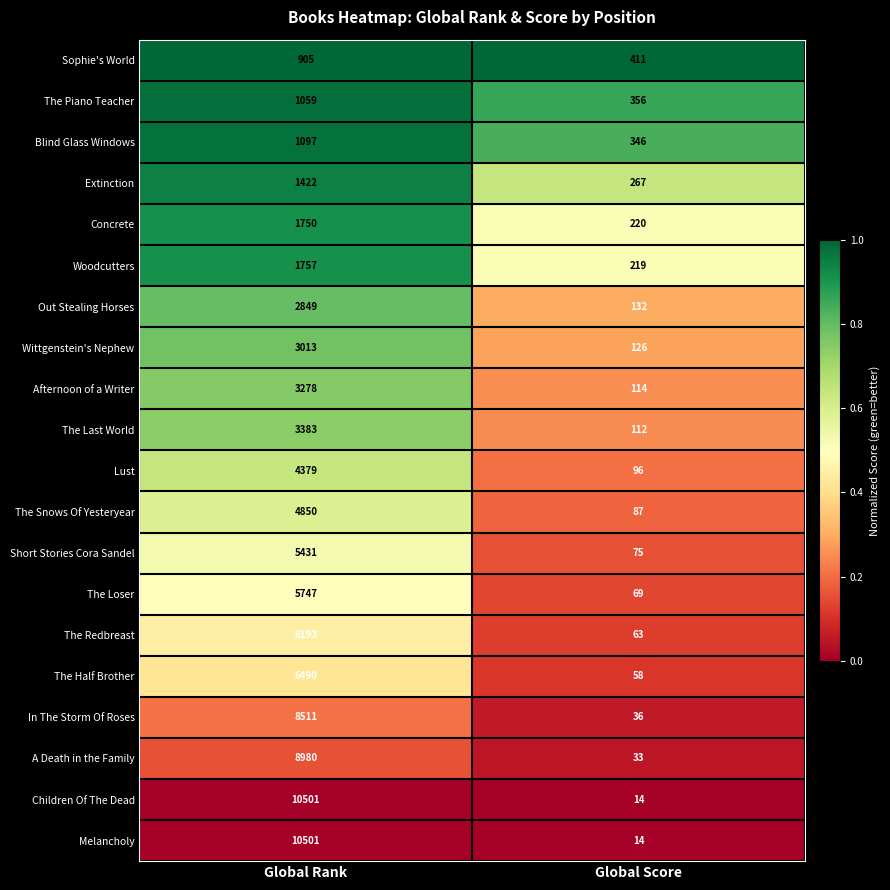

Rank the categories by Concrete value from highest to lowest.

Global Rank, Global Score